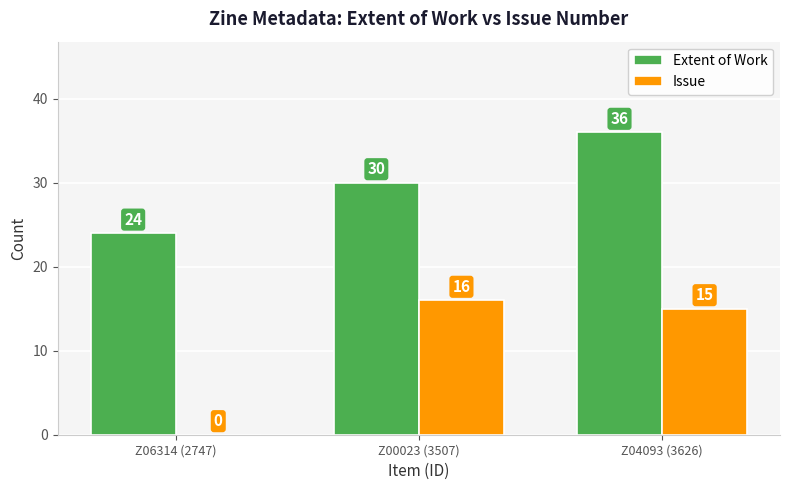

Count the number of categories in the chart.

3